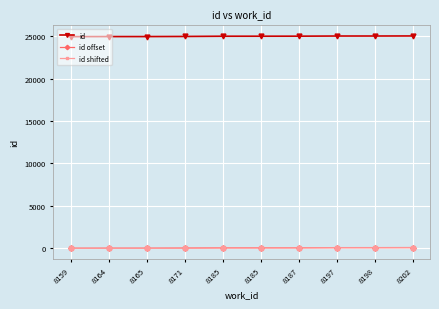

Count the number of categories in the chart.

10